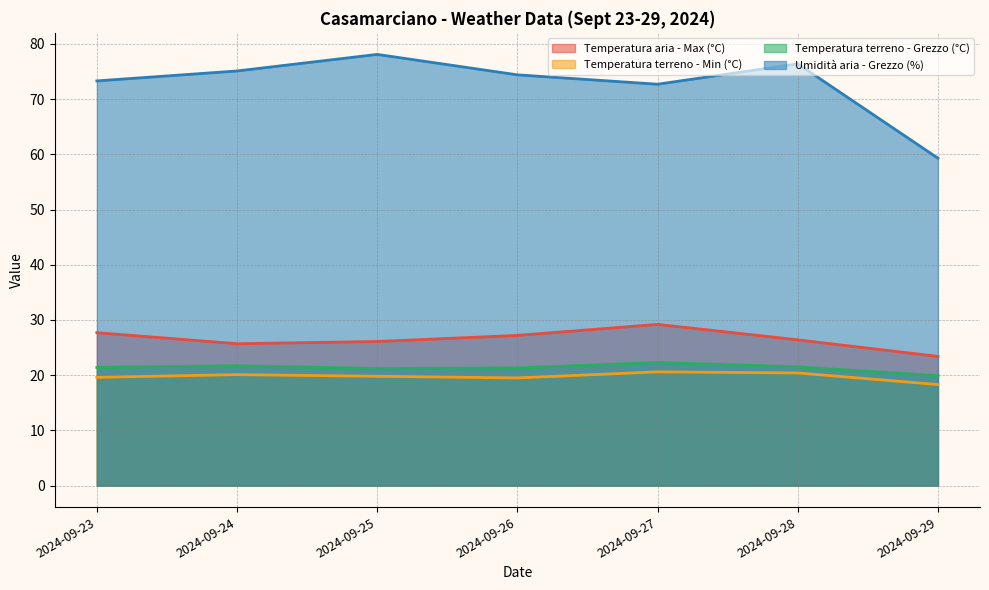

What is the total value across all series at 2024-09-23?

142.0